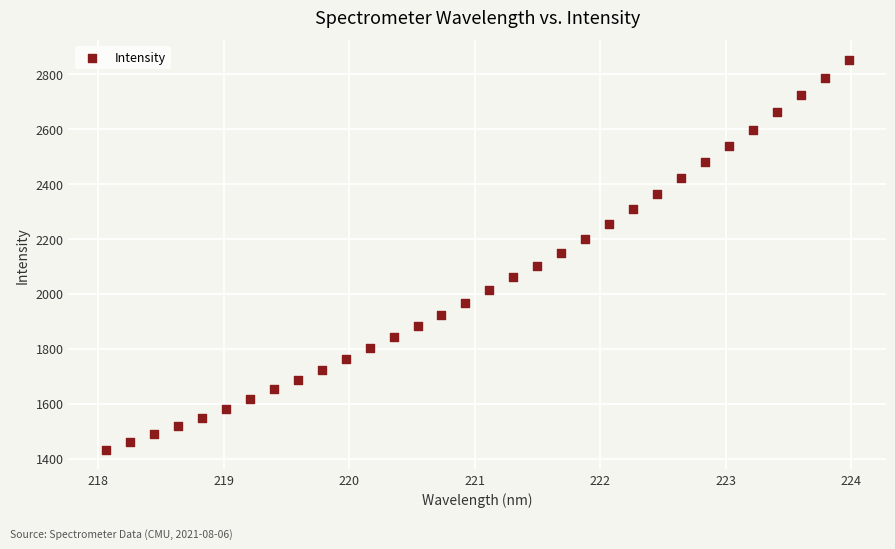

What is the range of X values (max minus min)?

5.9